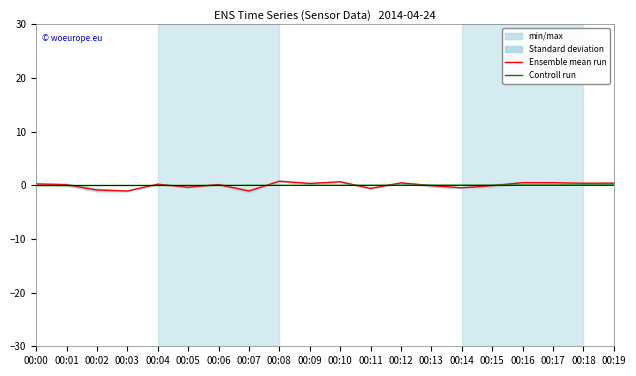

Which series ends up on top after the final intersection of Controll run and Ensemble mean run?

Ensemble mean run